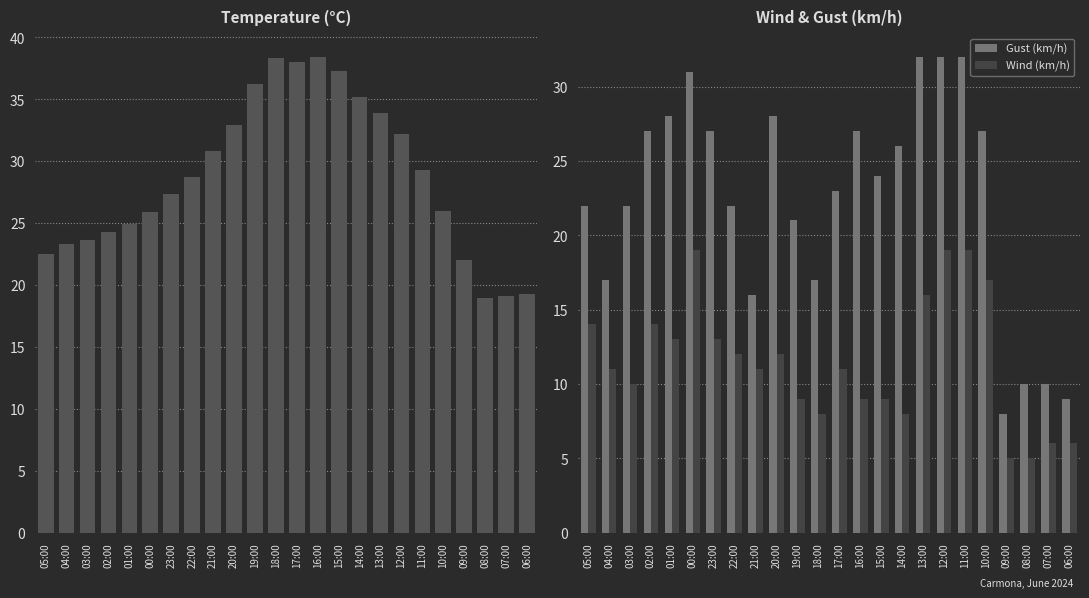

What is the difference between the highest and lowest values at 04:00?

12.3